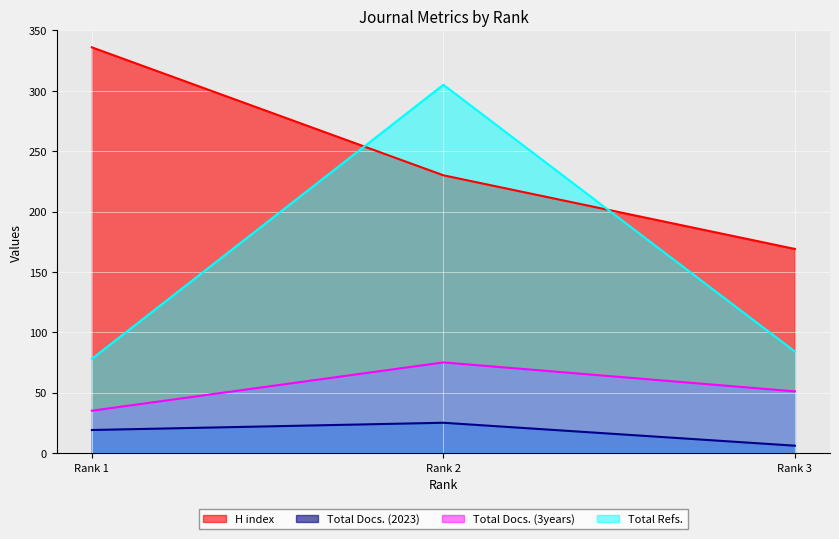

What is the sum of all H index values?

735